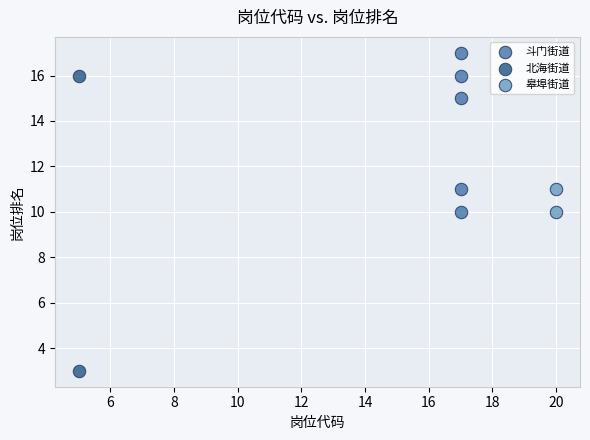

Which series contains the highest Y value?

斗门街道